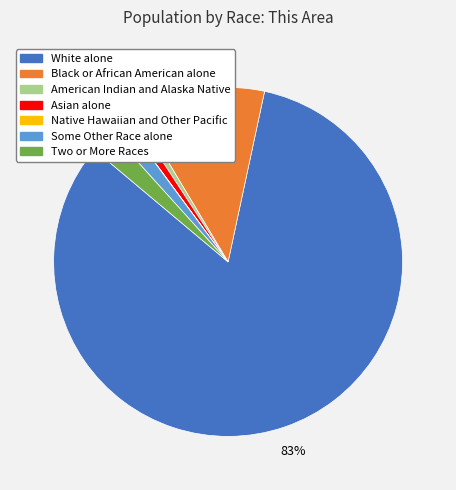

Is it true that American Indian and Alaska Native is 1% of the pie?

True